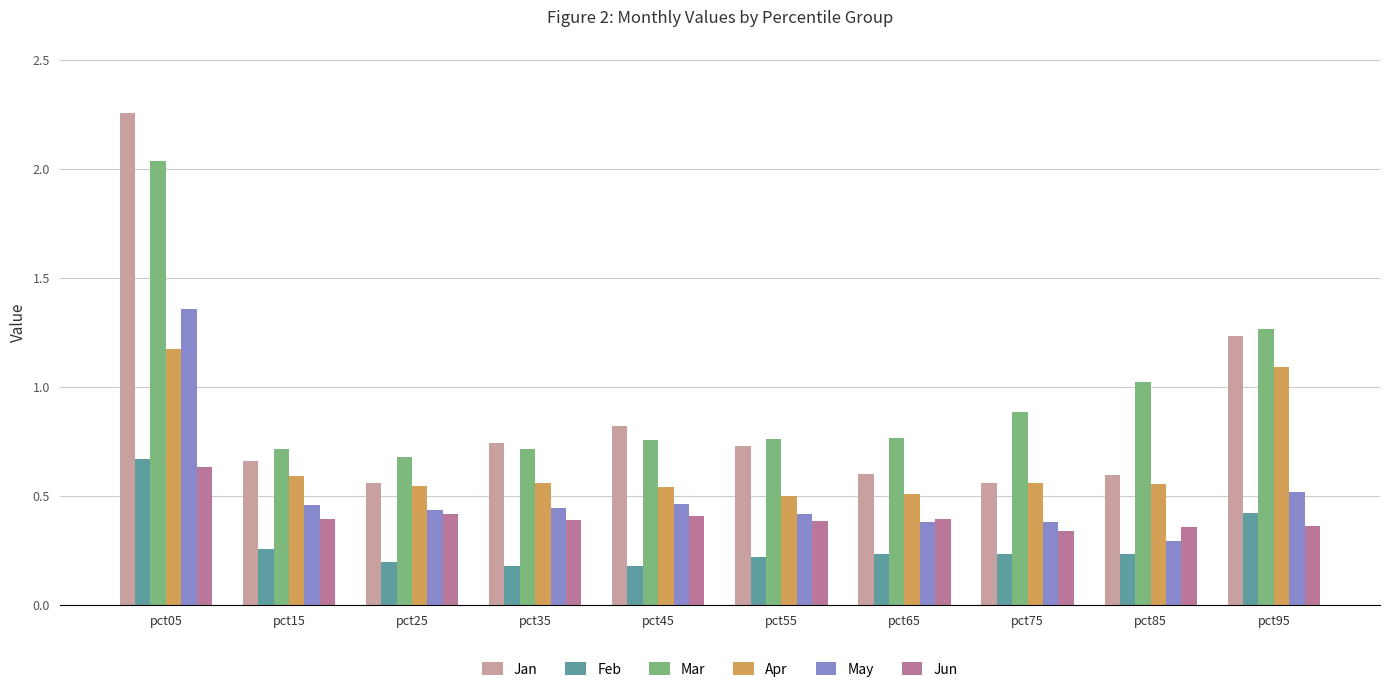

At pct55, list the series in order from smallest to largest.

Feb, Jun, May, Apr, Jan, Mar